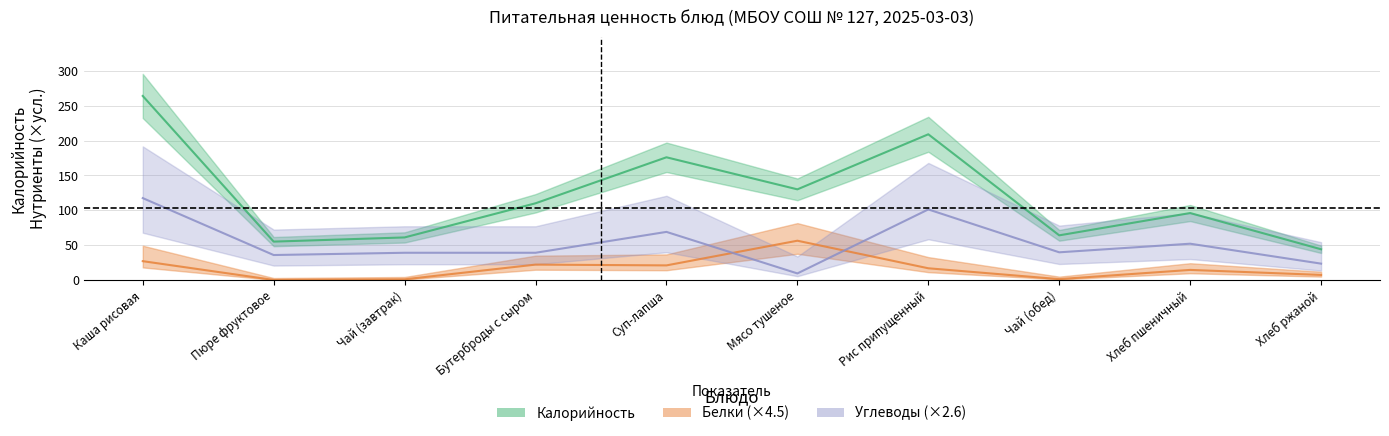

How many lines are shown in the chart?

3